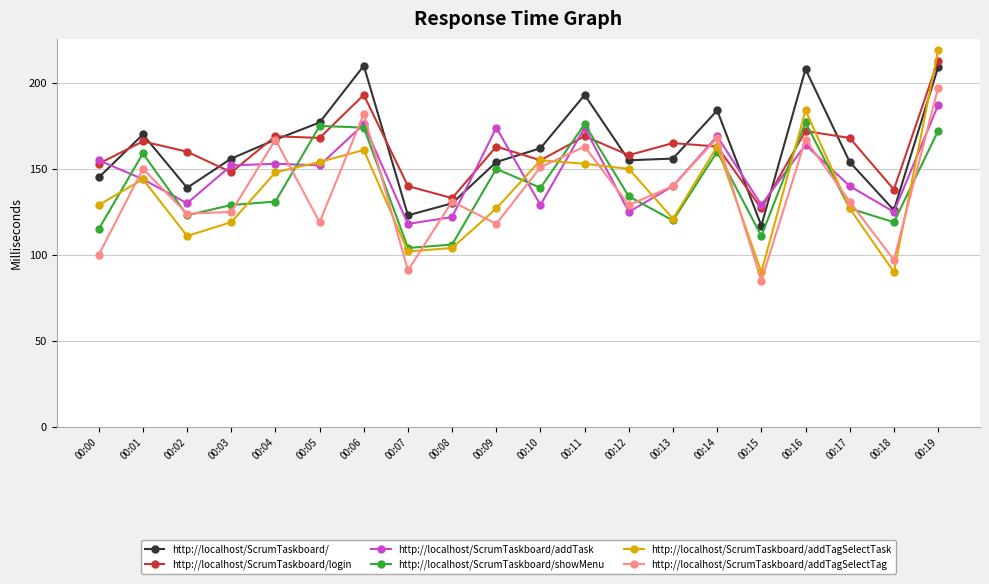

What is the difference between the highest and lowest values at 00:09?

56